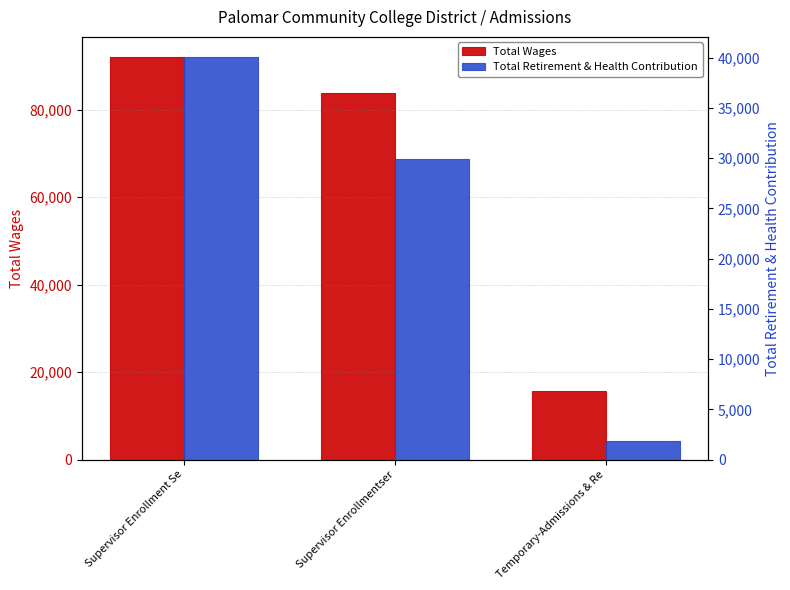

What is the sum of all Total Retirement & Health Contribution values?

71813